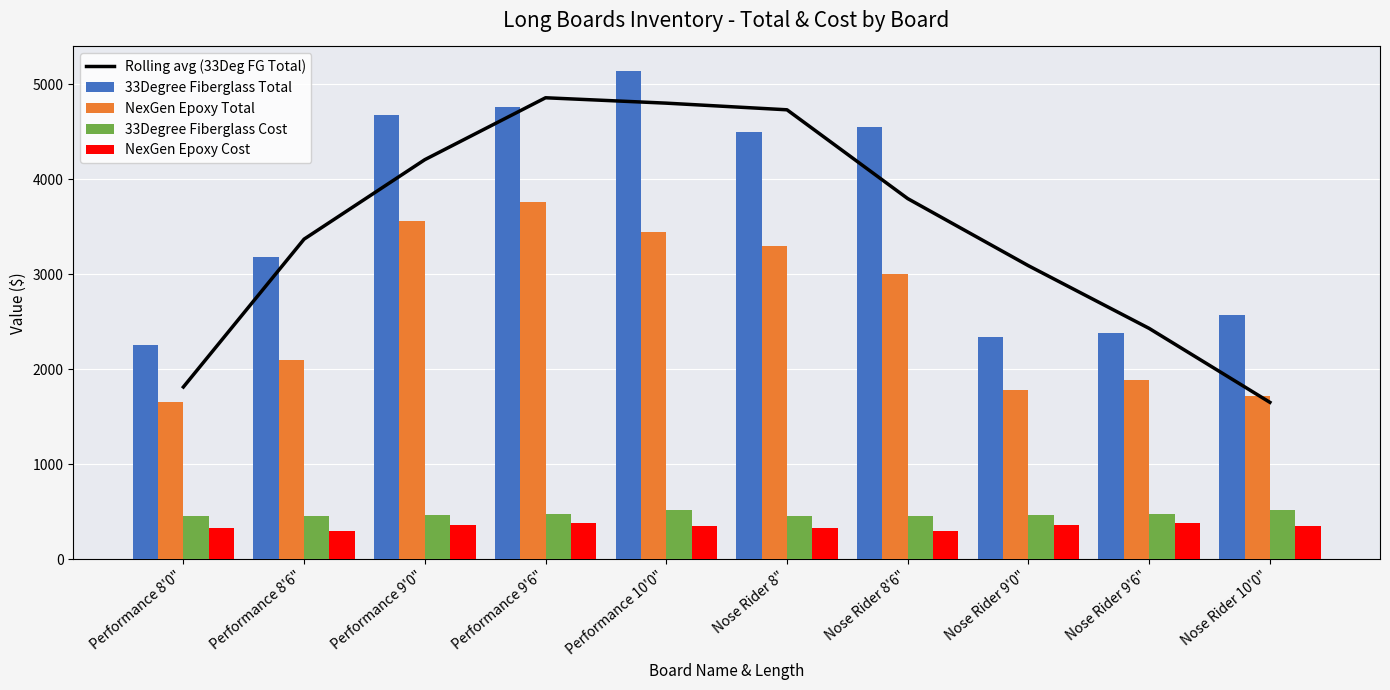

What is the label of the 5th bar from the right?

Nose Rider 8"